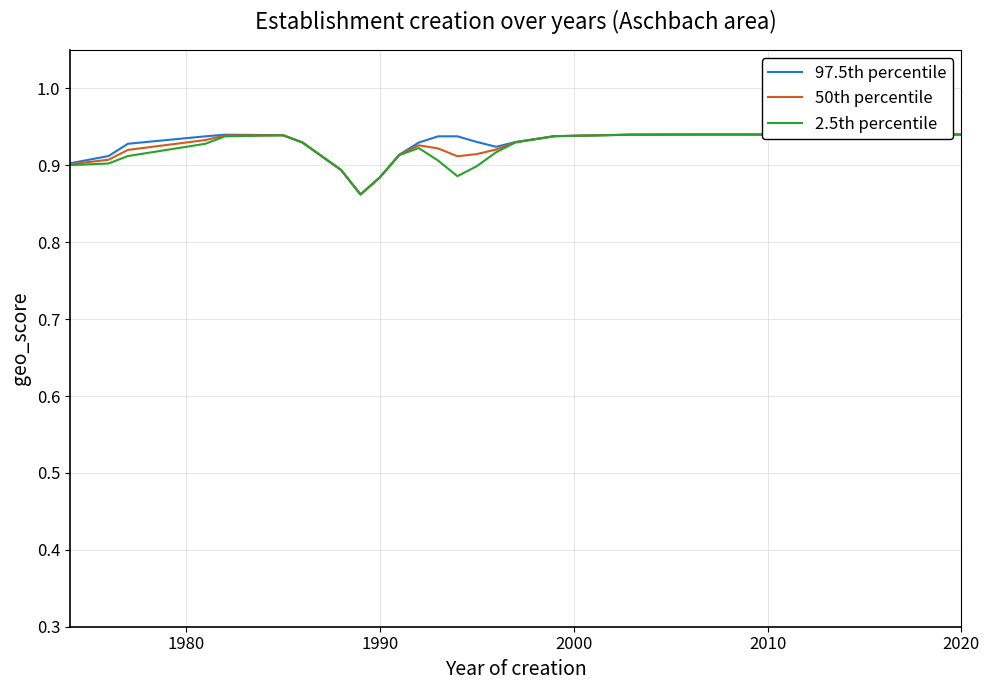

How many 50th percentile values are between 0 and 1?

22